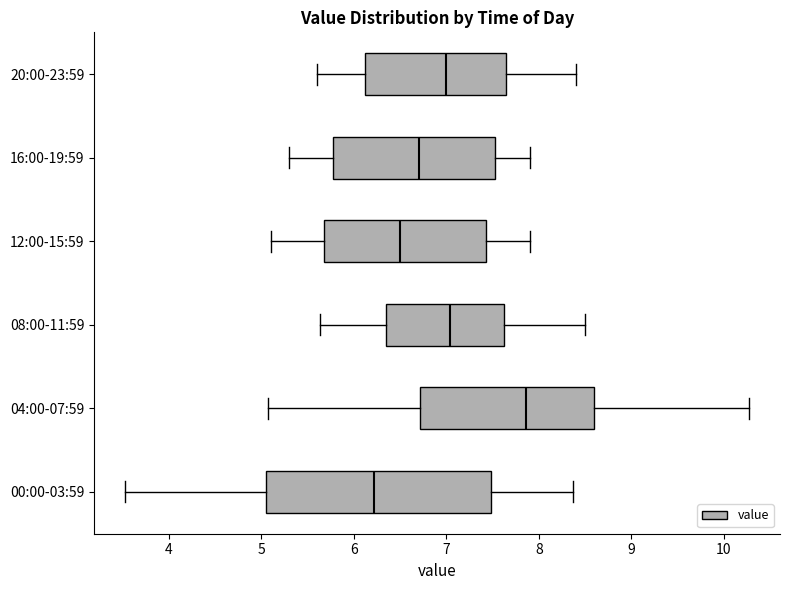

Reading bottom to top, transcribe this box plot: for each box, give where its median line is, the range the box spans, and where its two whiskers end, as read against the x-axis. The values are not printed on the chart, so give them approximately, as read against the axis.

00:00-03:59: median 6.2, box 5.1 to 7.5, whiskers 3.5 to 8.4
04:00-07:59: median 7.9, box 6.7 to 8.6, whiskers 5.1 to 10.3
08:00-11:59: median 7.0, box 6.4 to 7.6, whiskers 5.6 to 8.5
12:00-15:59: median 6.5, box 5.7 to 7.4, whiskers 5.1 to 7.9
16:00-19:59: median 6.7, box 5.8 to 7.5, whiskers 5.3 to 7.9
20:00-23:59: median 7.0, box 6.1 to 7.7, whiskers 5.6 to 8.4